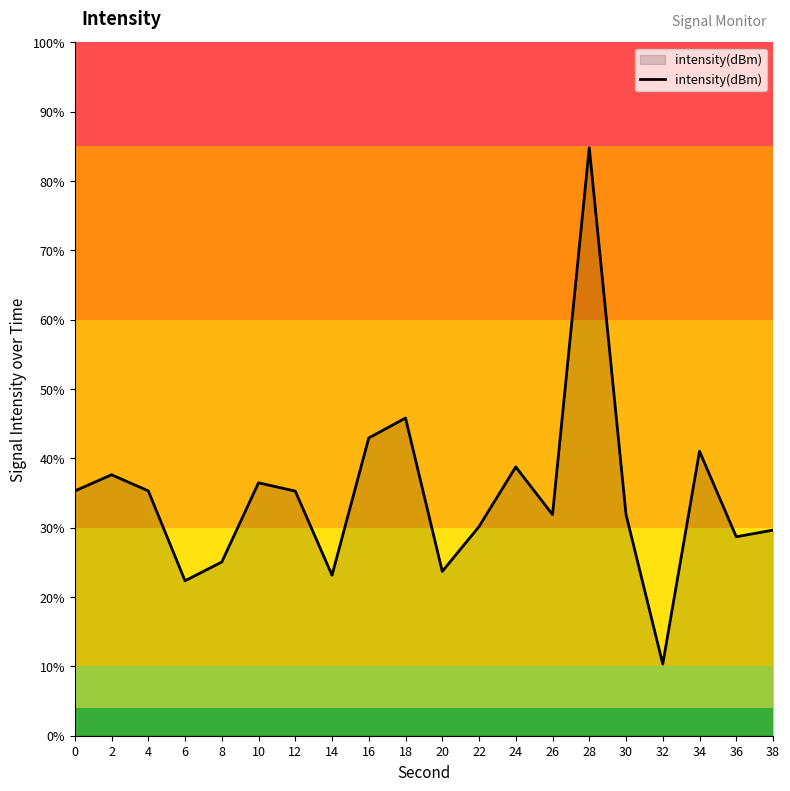

Between 12 and 38, which is larger?

12